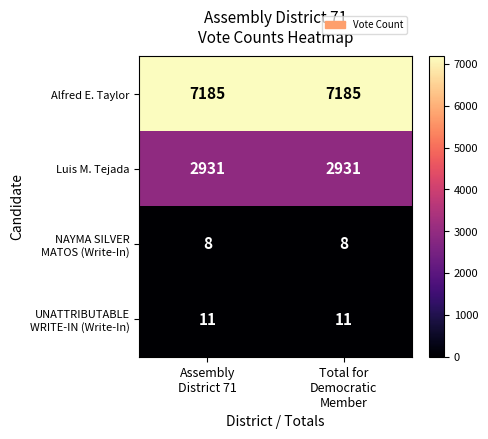

What is the sum of all Alfred E. Taylor values?

14370